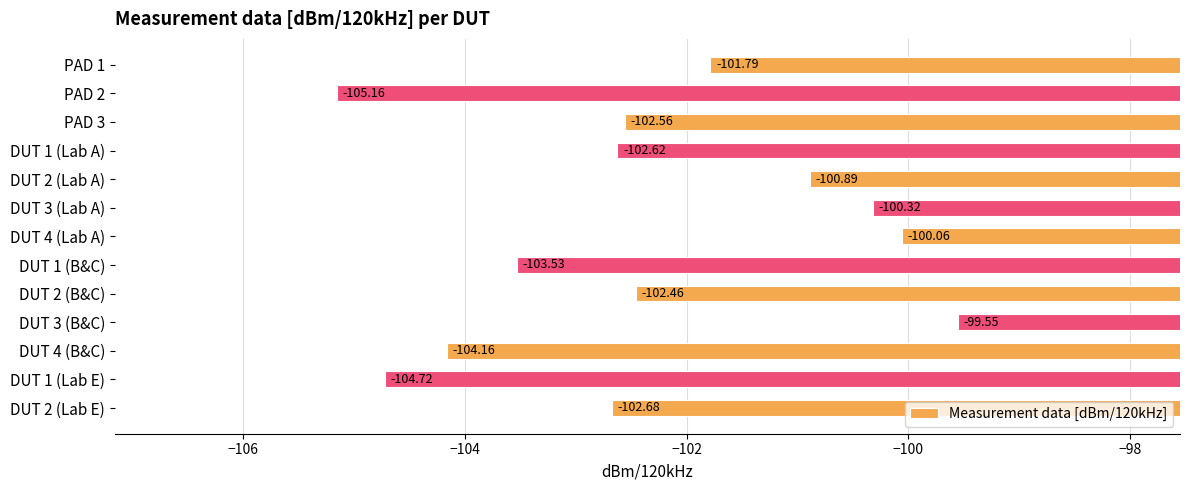

Between DUT 2 (Lab E) and DUT 1 (Lab E), which is larger?

DUT 2 (Lab E)